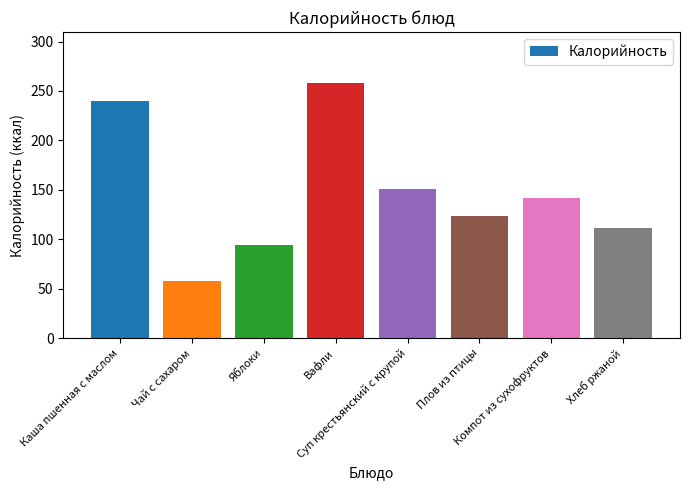

Reading left to right, list all the values displayed in this chart.

240	58	94	258	151	124	142	111